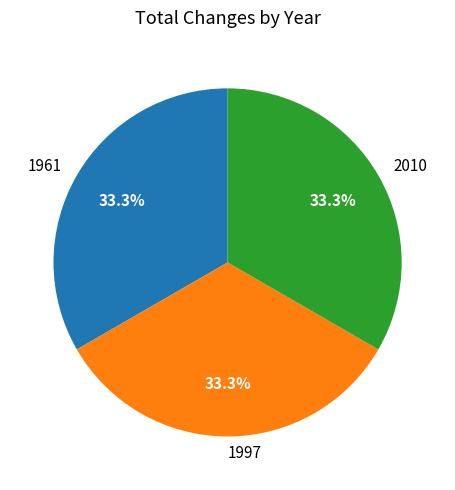

To the nearest percent, what is the combined percentage of 1997 and 2010?

67%